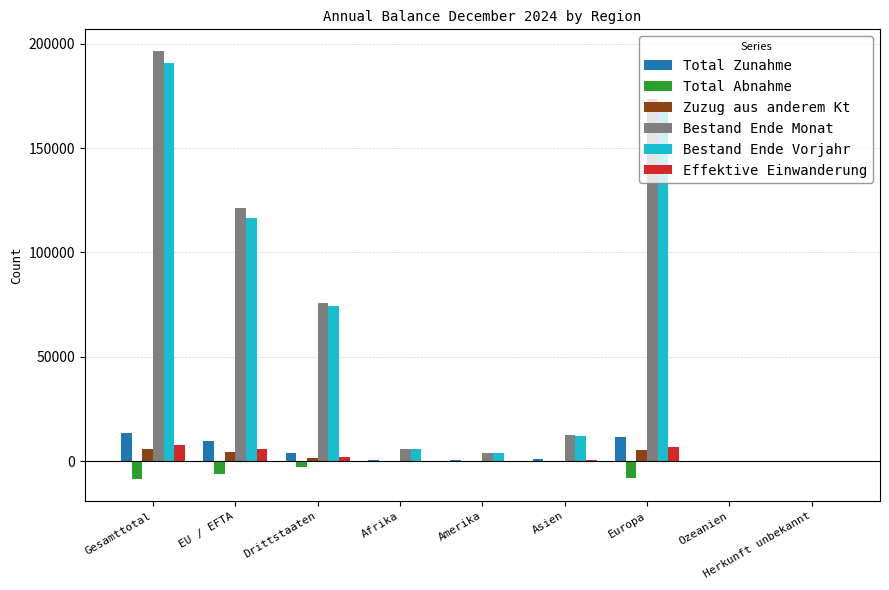

At which category does the chart reach its peak across all series?

Gesamttotal